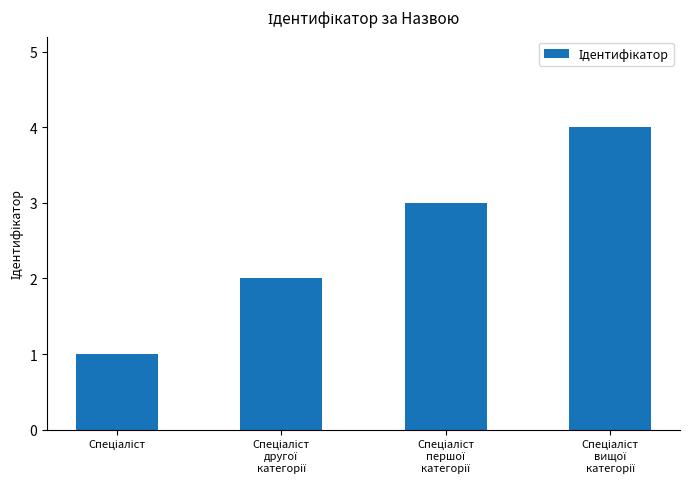

What is the maximum value shown in the chart?

4